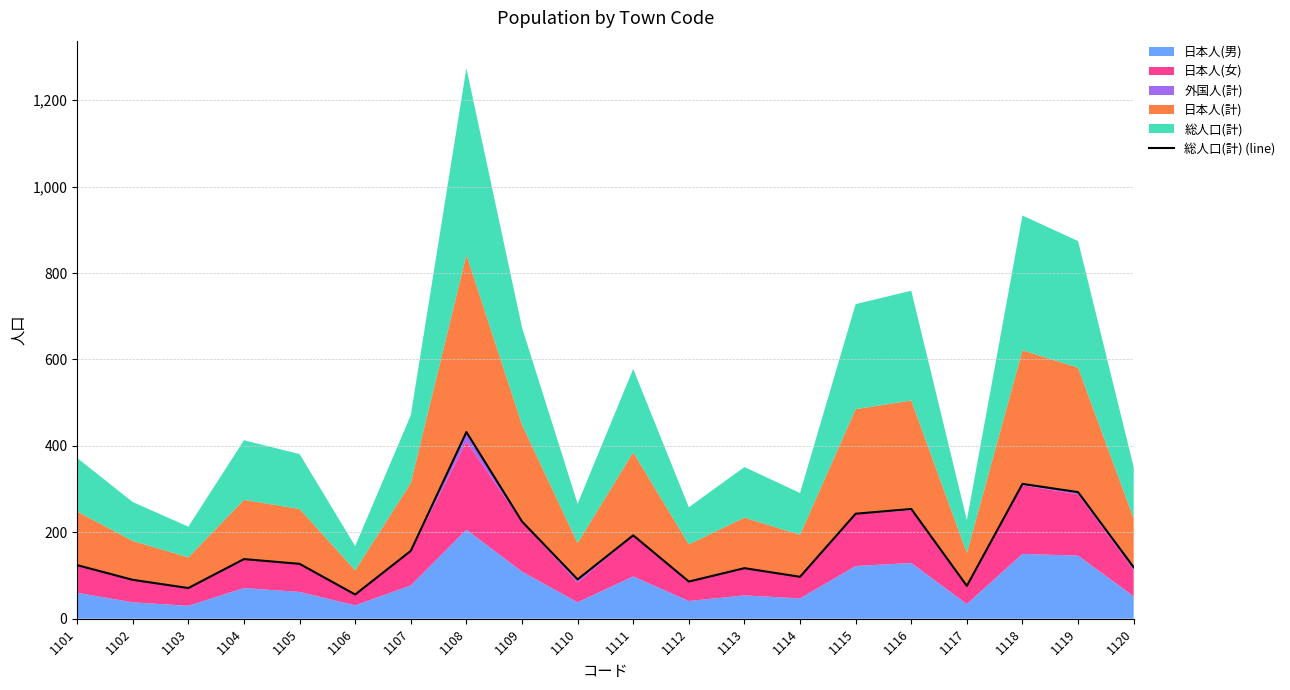

What is the greatest value displayed?

432